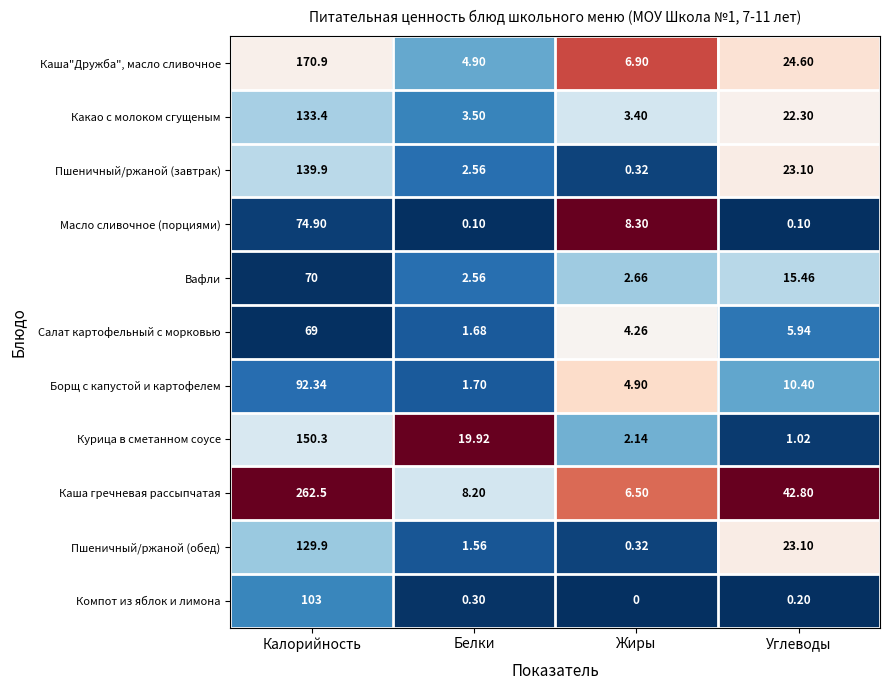

Is the value of Масло сливочное (порциями) at Жиры greater than the value of Борщ с капустой и картофелем at Жиры?

Yes